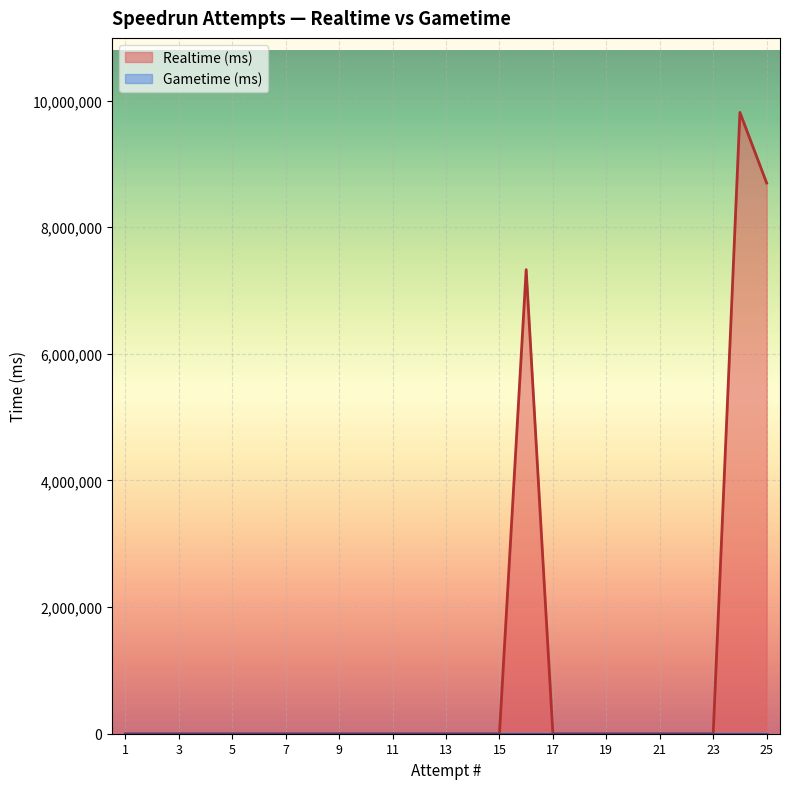

What is the maximum value shown in the chart?

9812674